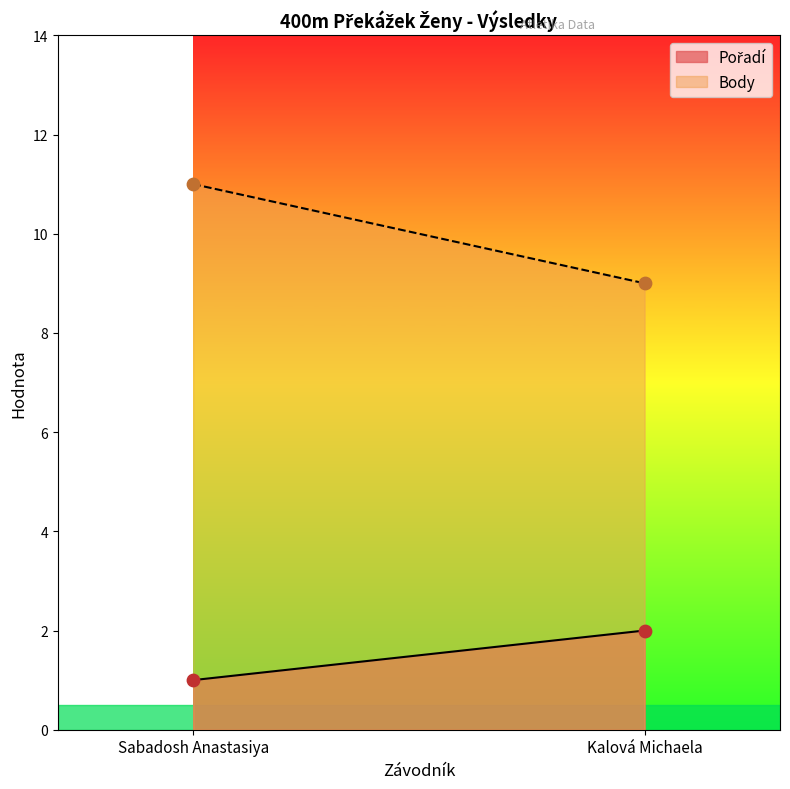

What is the total value across all series at Kalová Michaela?

11